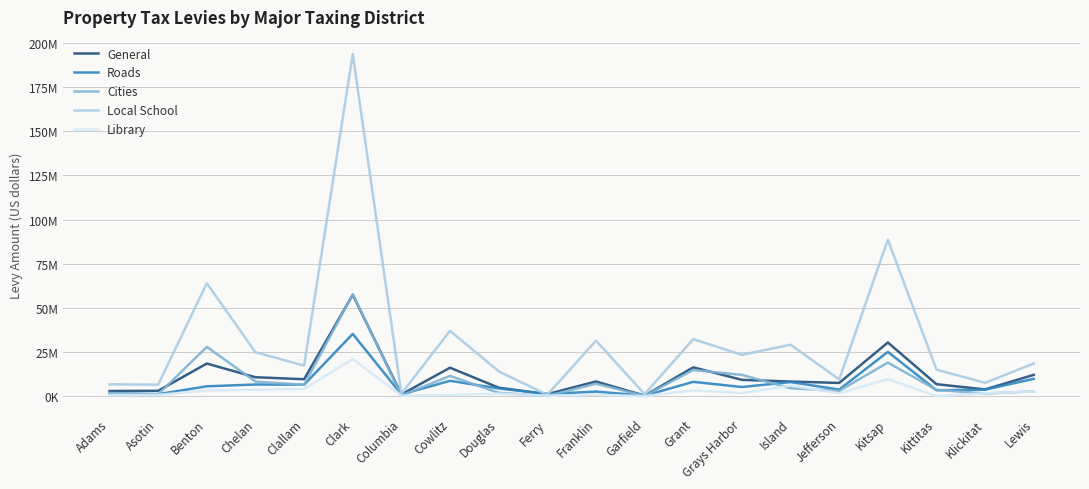

What are all the series names shown in the legend?

General, Roads, Cities, Local School, Library